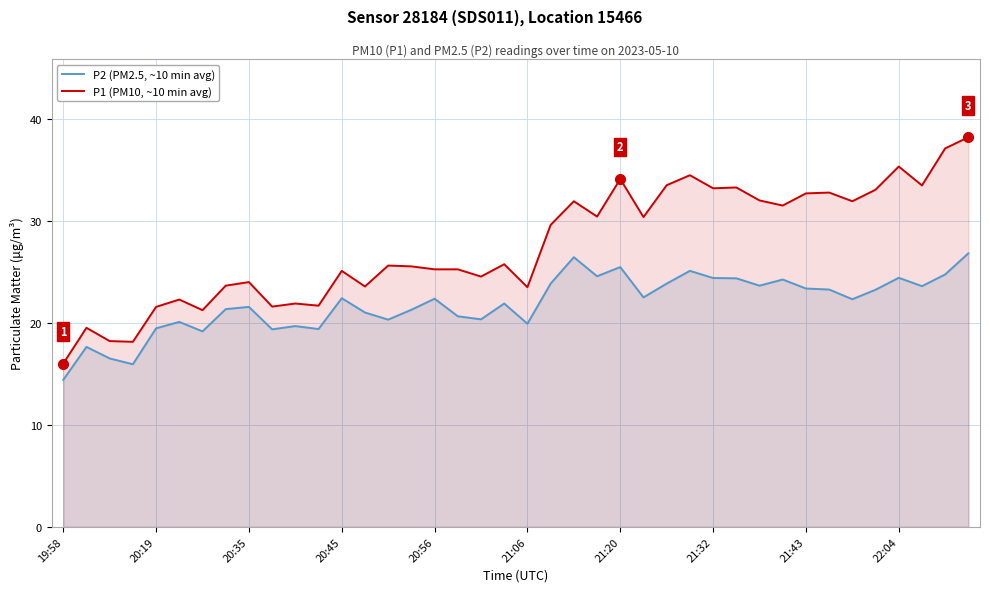

Which series has the largest total across all categories?

P1 (PM10, ~10 min avg)